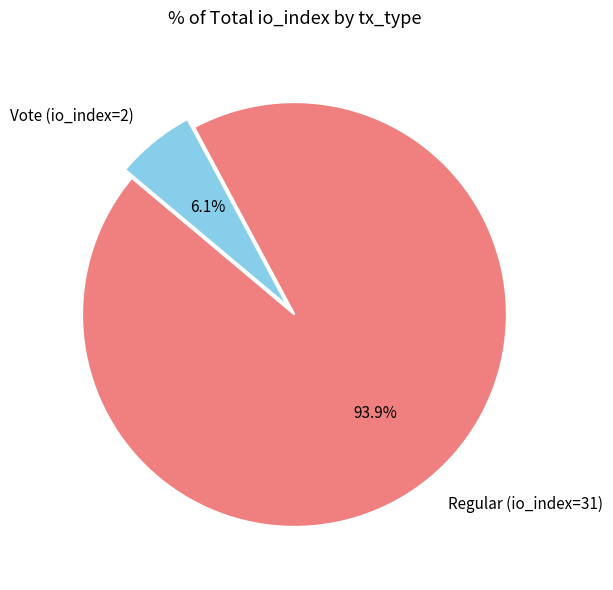

How many segments does this pie chart have?

2